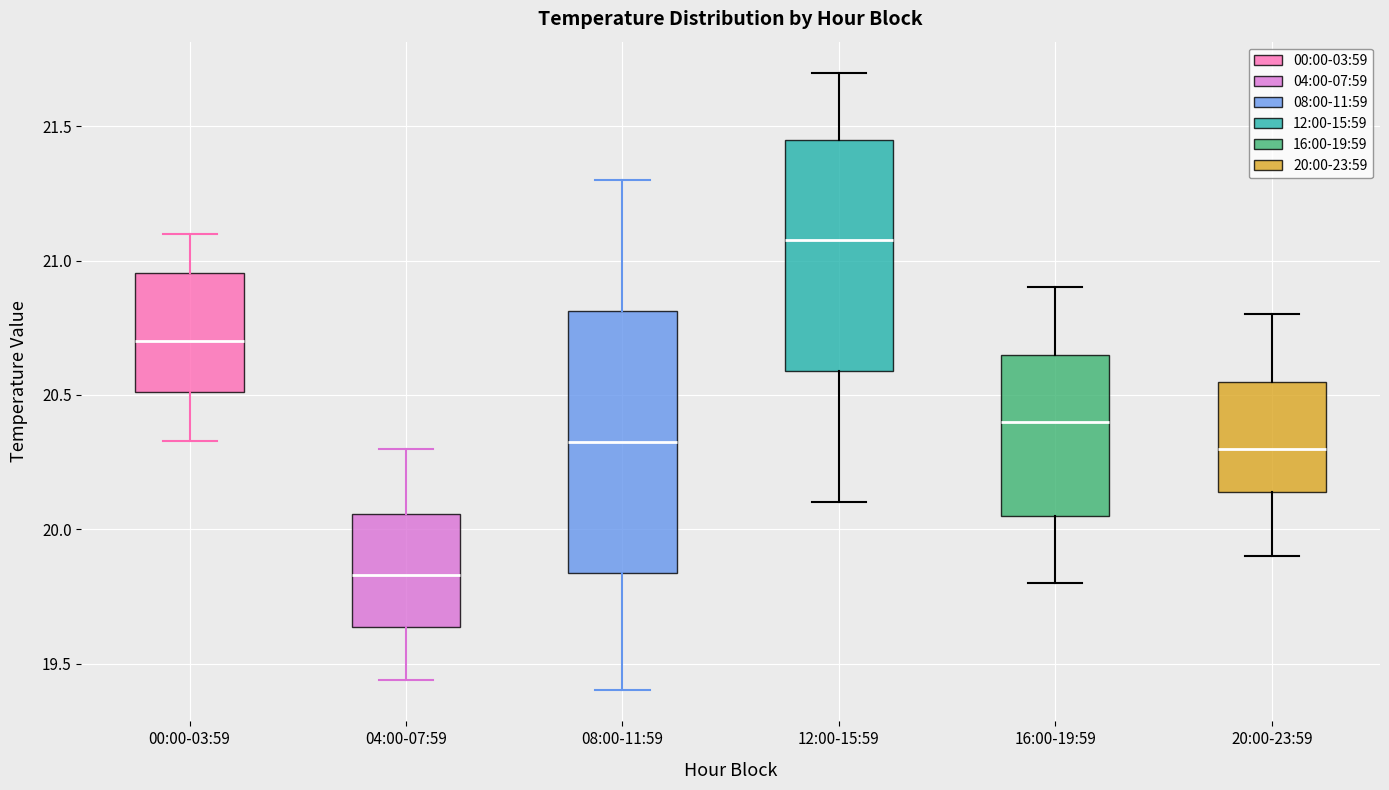

Which box is the tallest, from its lower edge to its upper edge?

08:00-11:59